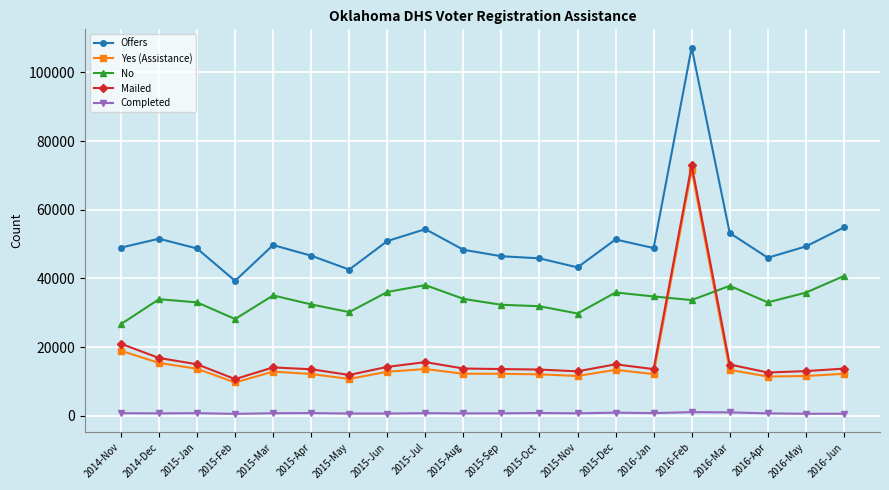

Rank the series at 2015-Oct from lowest to highest value.

Completed, Yes (Assistance), Mailed, No, Offers